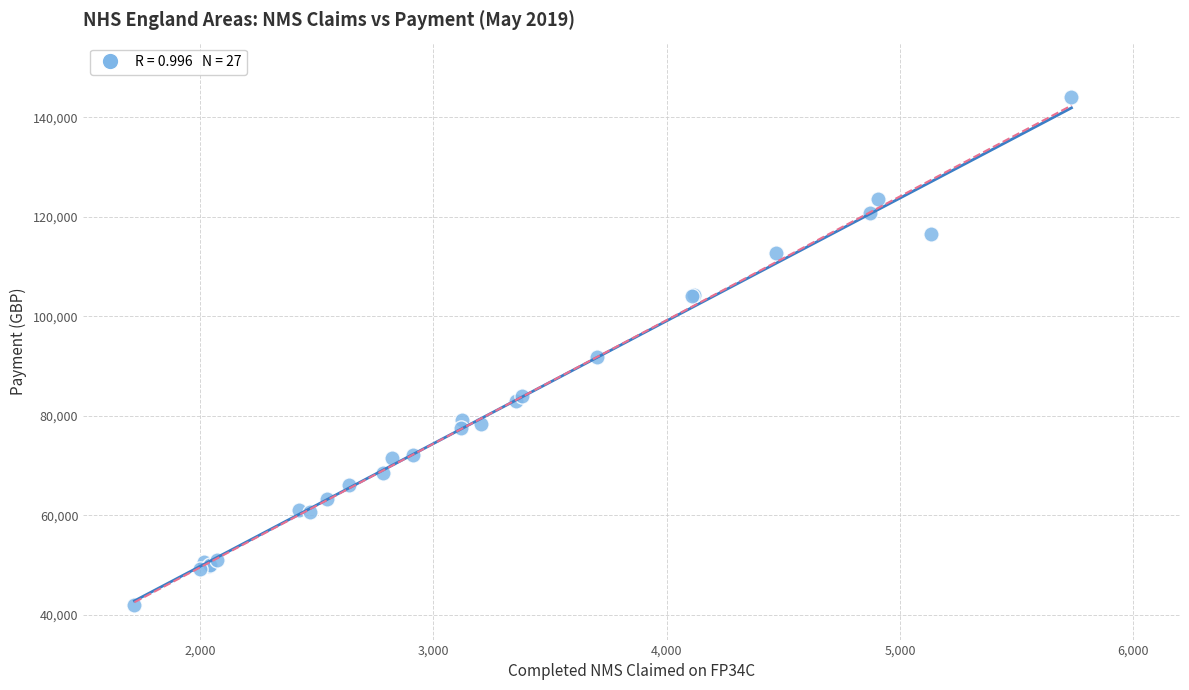

What Y value in the scatter plot is closest to 93099?

91869